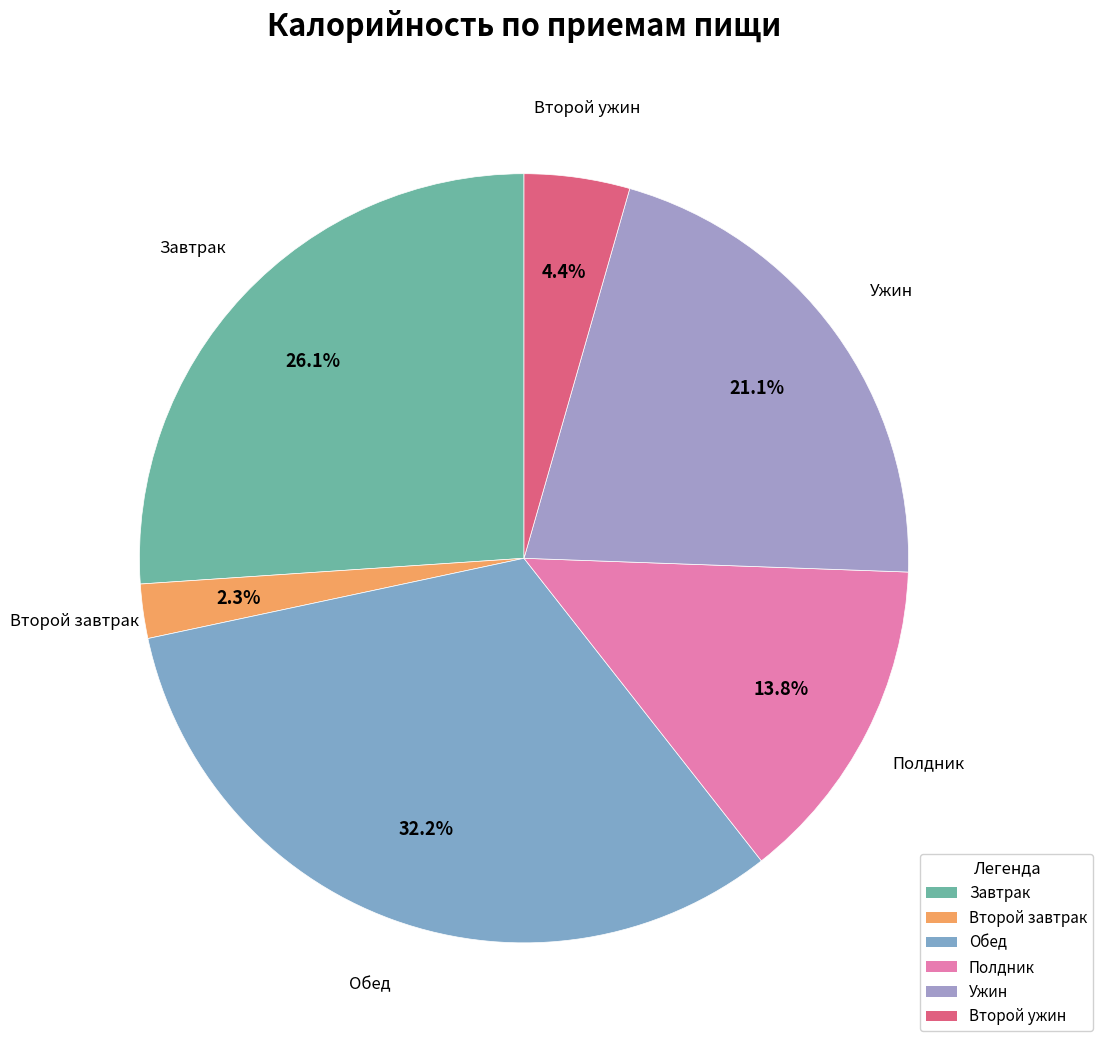

To the nearest percent, what is the difference between the Обед and Полдник slice percentages?

18%